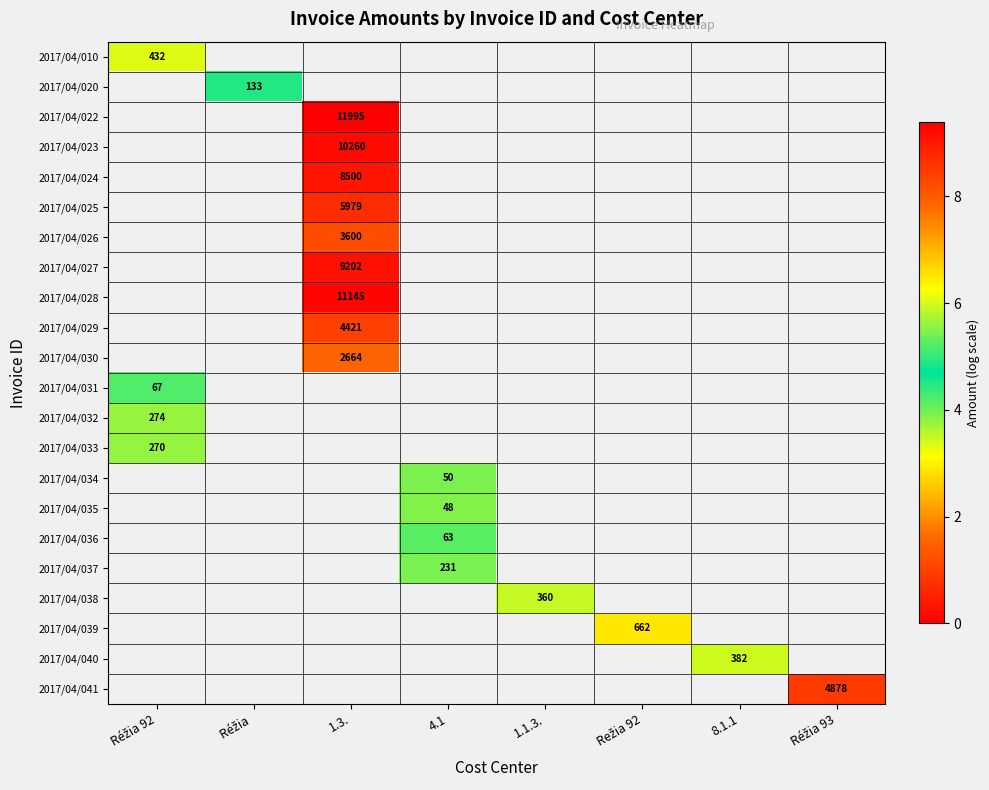

Which category has the lowest value across all series?

4.1